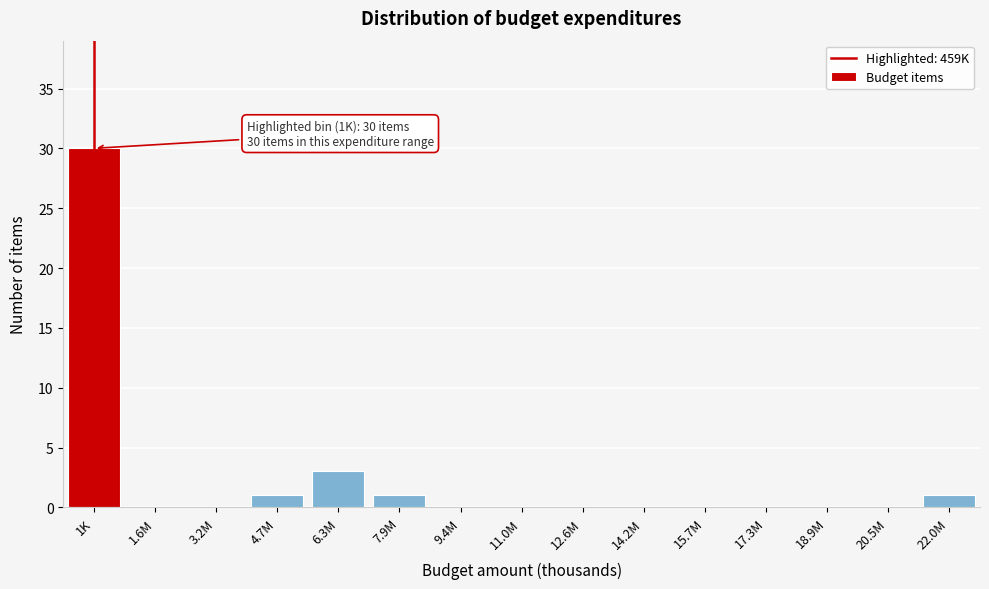

Reading left to right, extract all data points from this chart.

1K=30	1.6M=0	3.2M=0	4.7M=1	6.3M=3	7.9M=1	9.4M=0	11.0M=0	12.6M=0	14.2M=0	15.7M=0	17.3M=0	18.9M=0	20.5M=0	22.0M=1